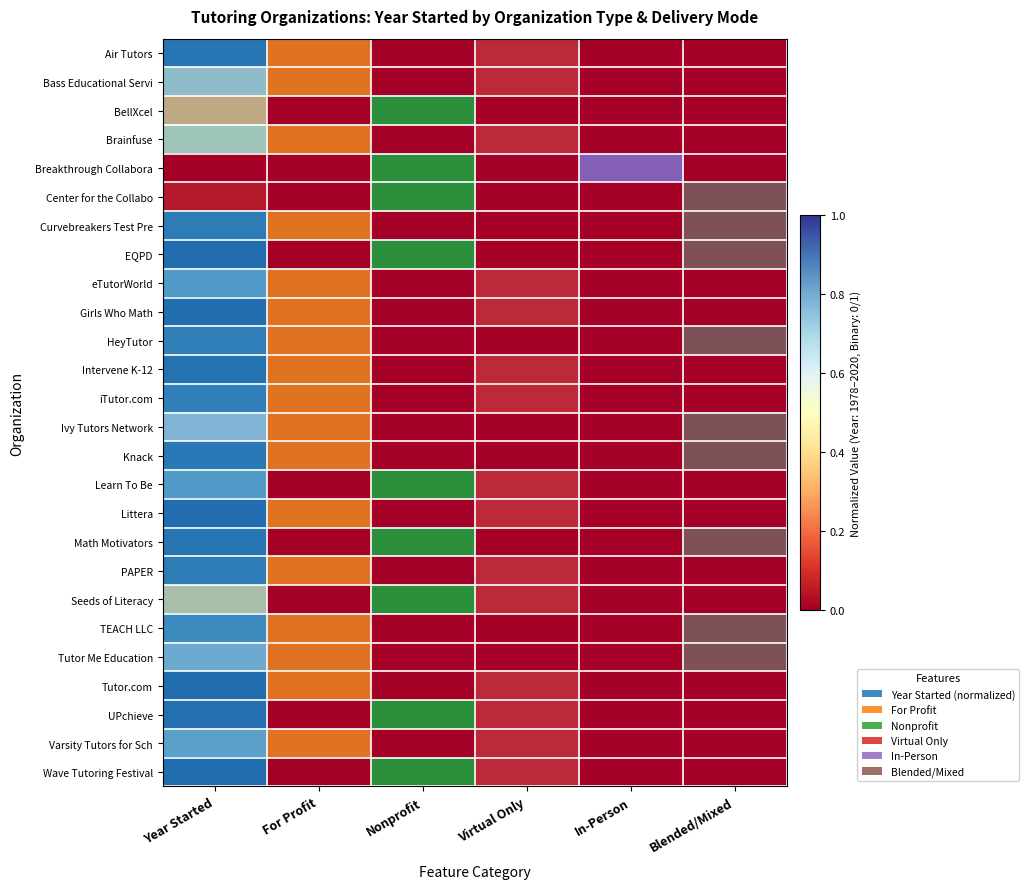

How many data points in row_8 are above 0?

3